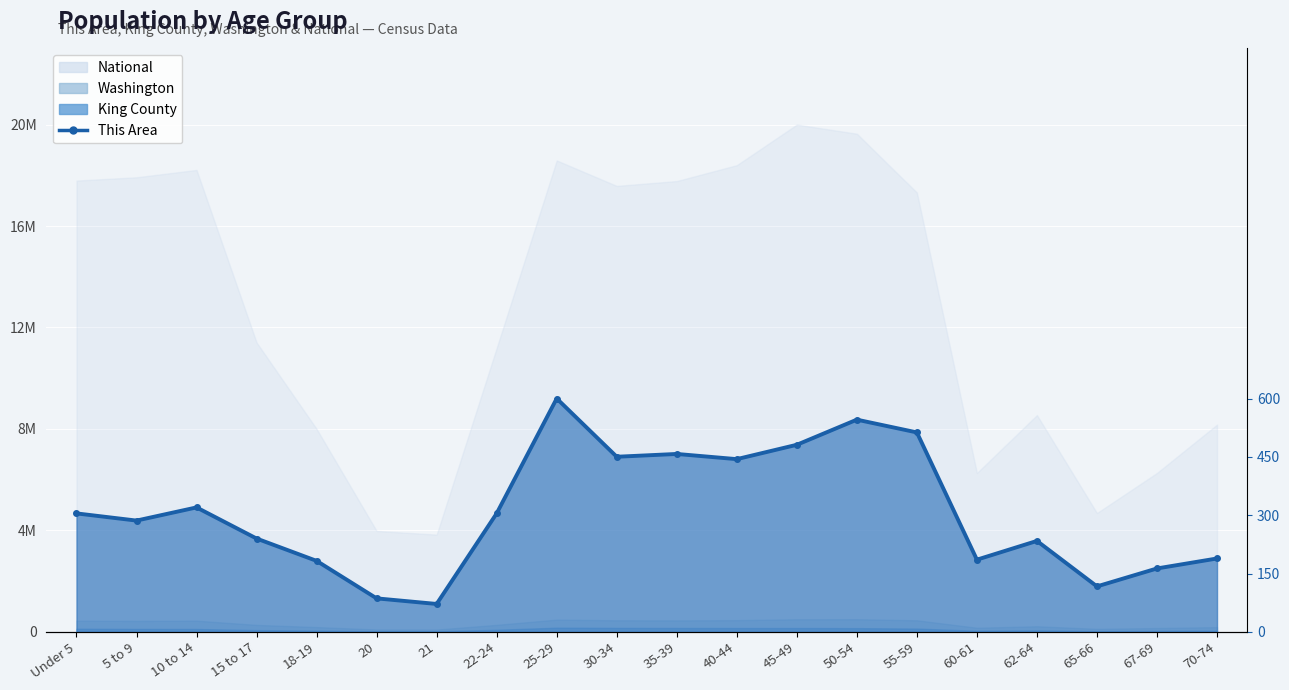

What is the average value?

308.8